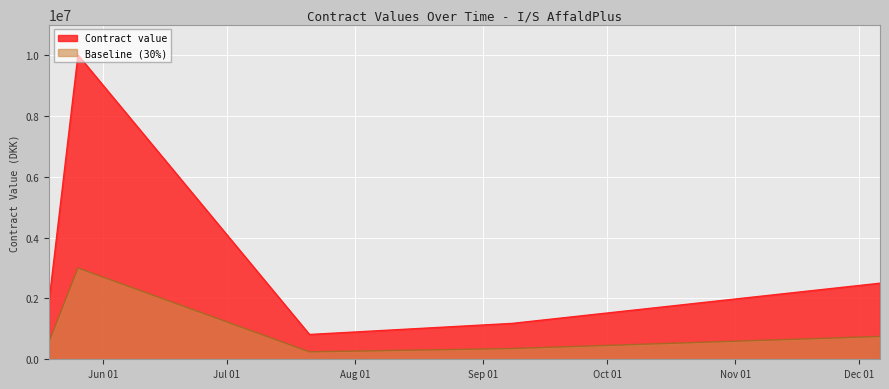

At which category does the data reach its first local peak?

2023-05-26